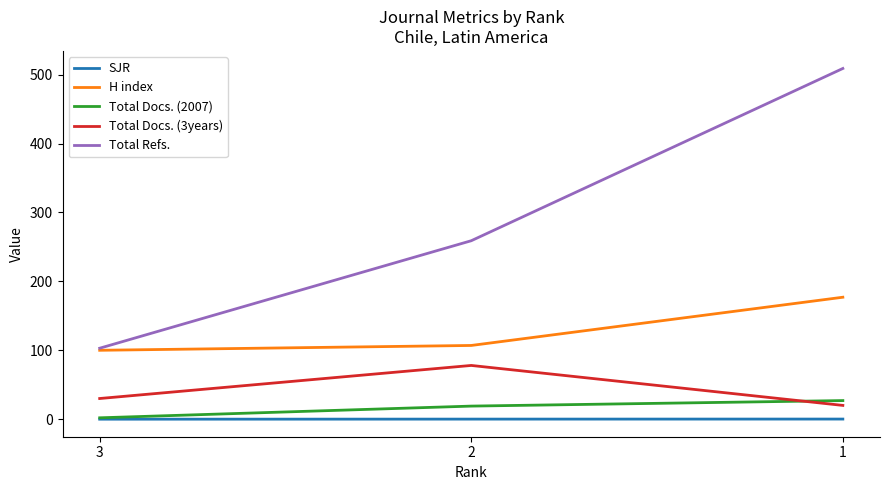

How many lines are shown in the chart?

5